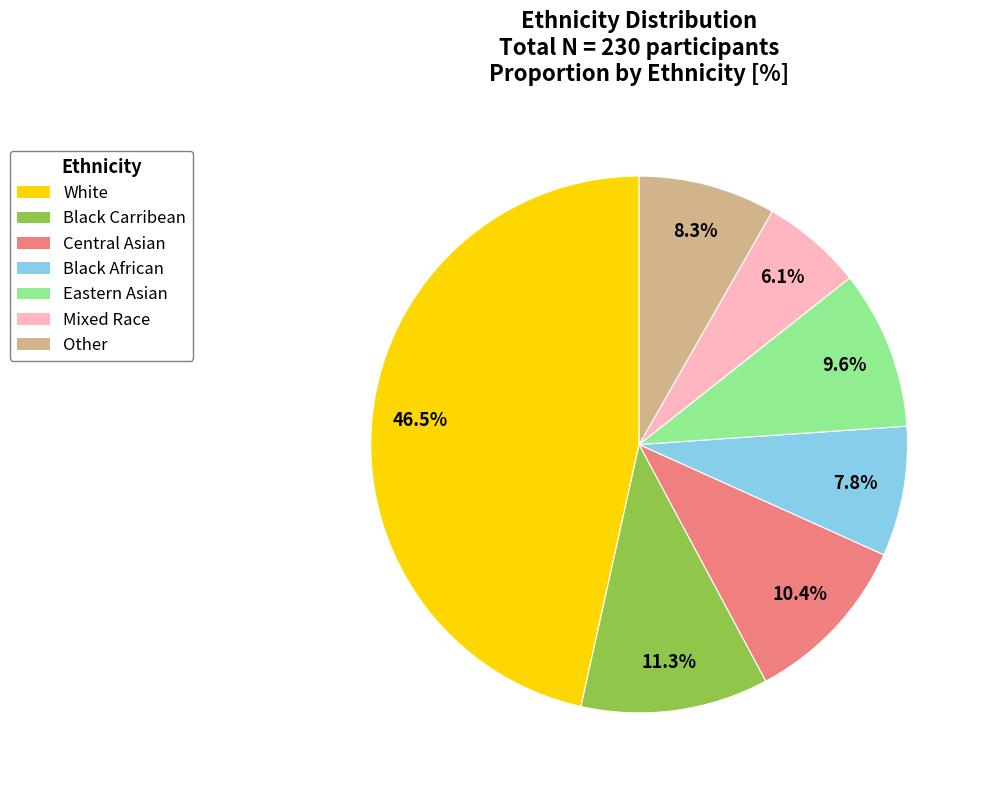

How many segments does this pie chart have?

7